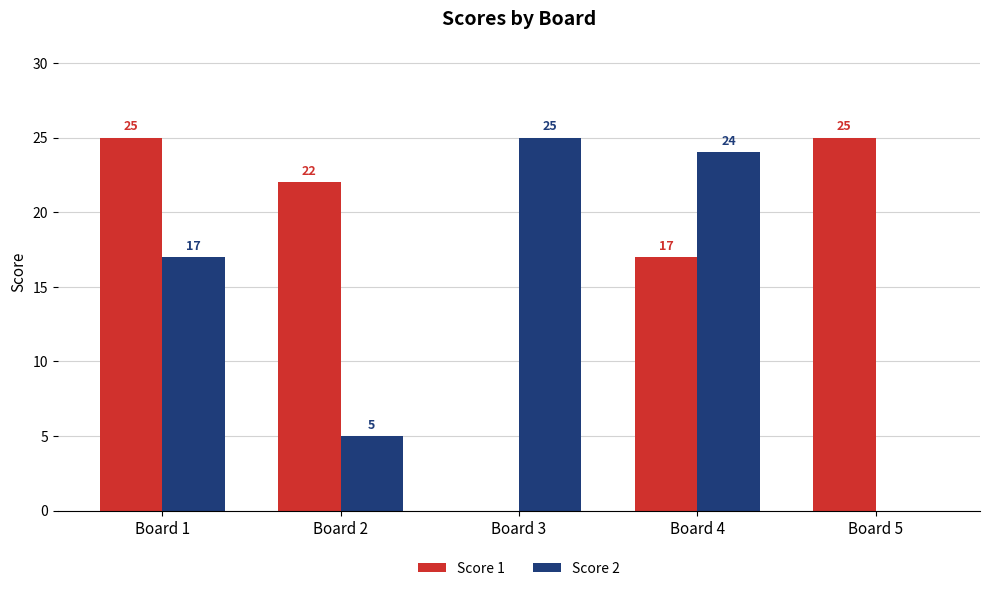

True or false: Score 1 has a value of 25 at Board 1.

True